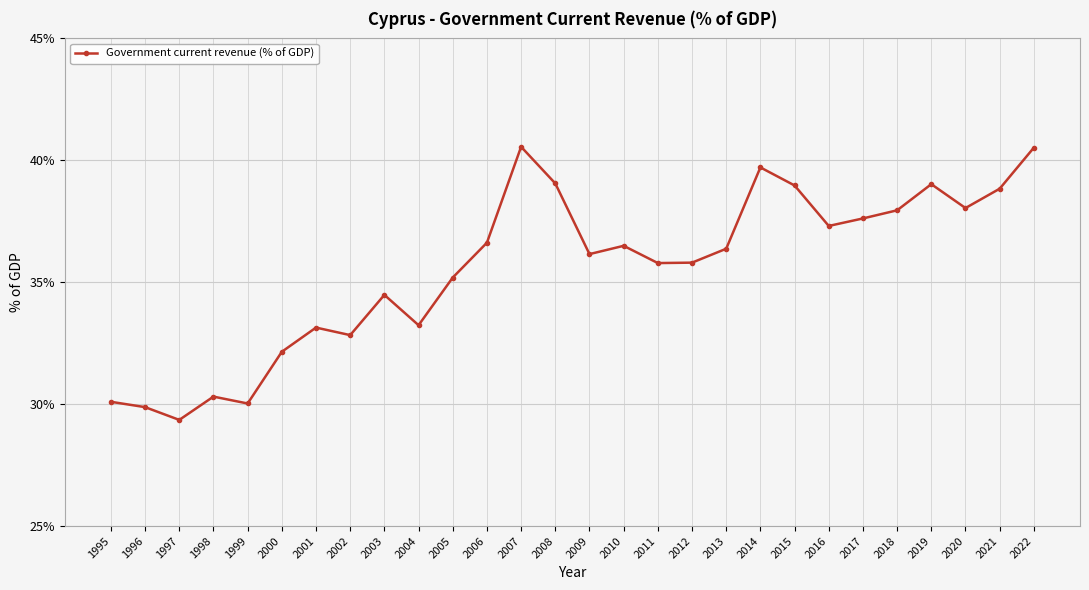

How many values exceed 36?

15